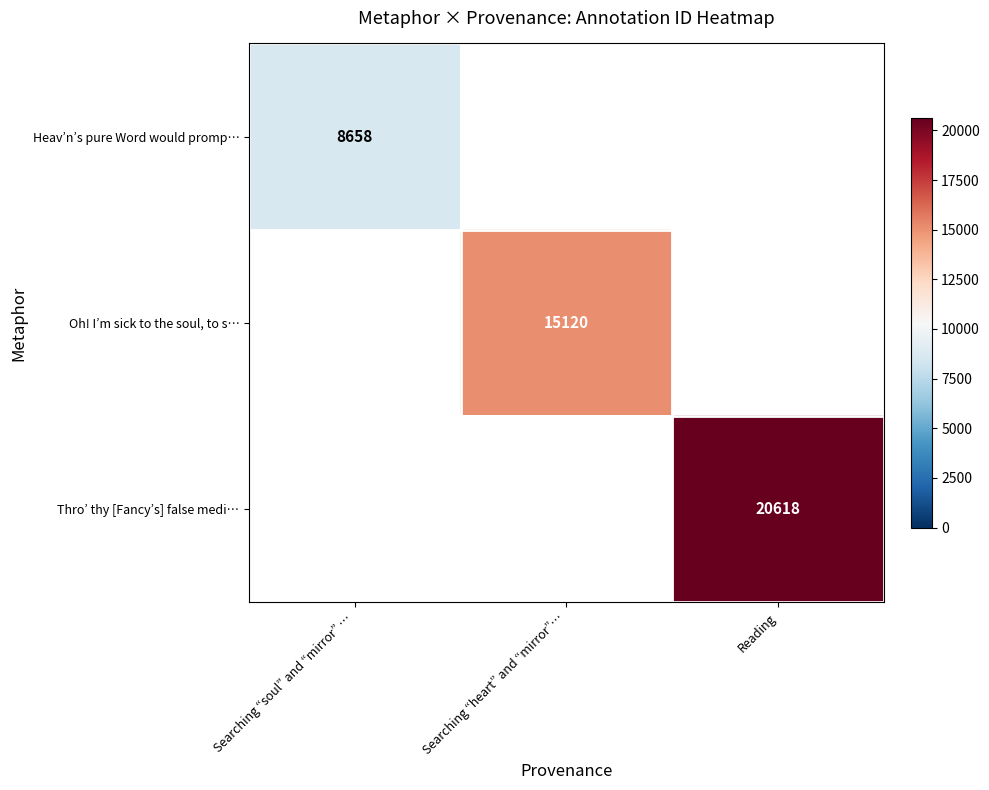

The value of Heav’n’s pure Word would promp… at Searching “soul” and “mirror” … is 8658. True or false?

True